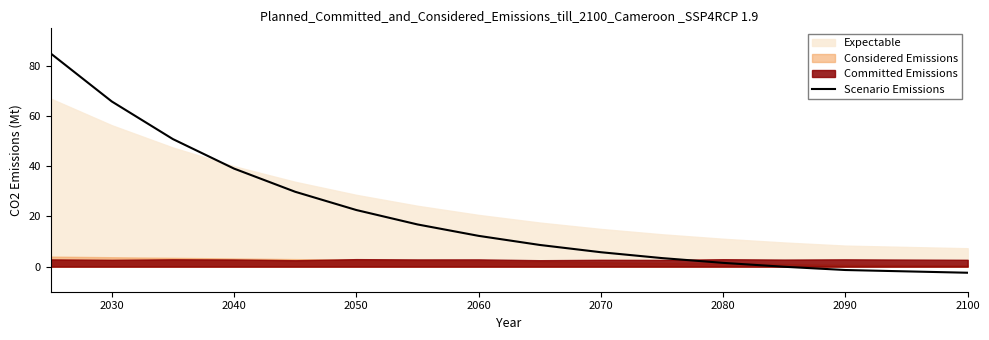

Is it true that Scenario Emissions equals 106.7 at 2030?

False